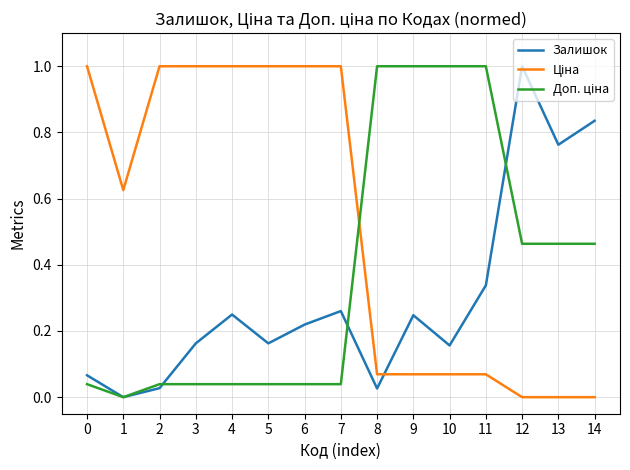

Count the number of data series in this chart.

3